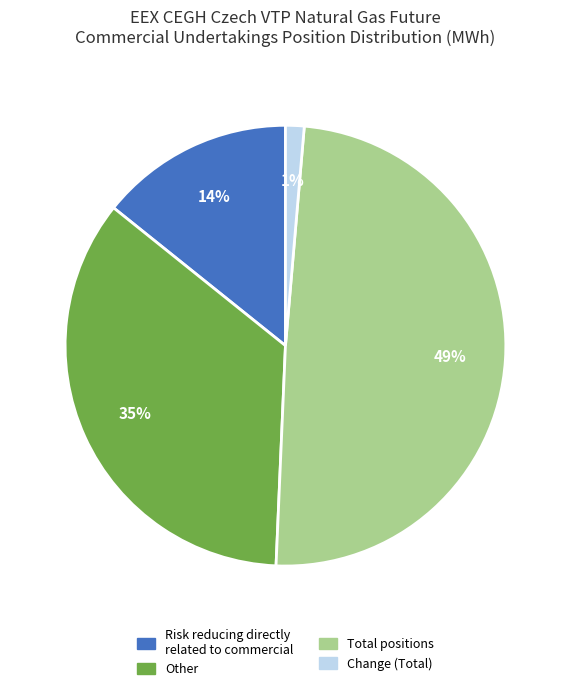

To the nearest percent, what is the difference between the largest and smallest slice percentages?

48%